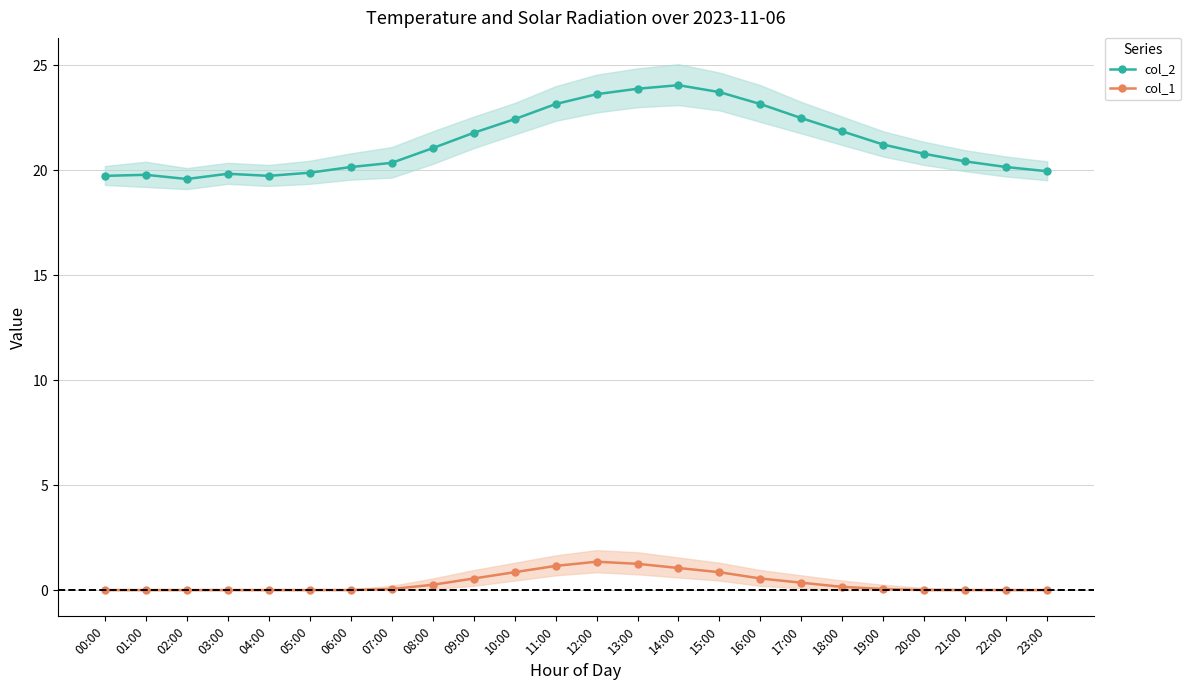

What is the sum of all col_1 (Solar Radiation) values?

8.4